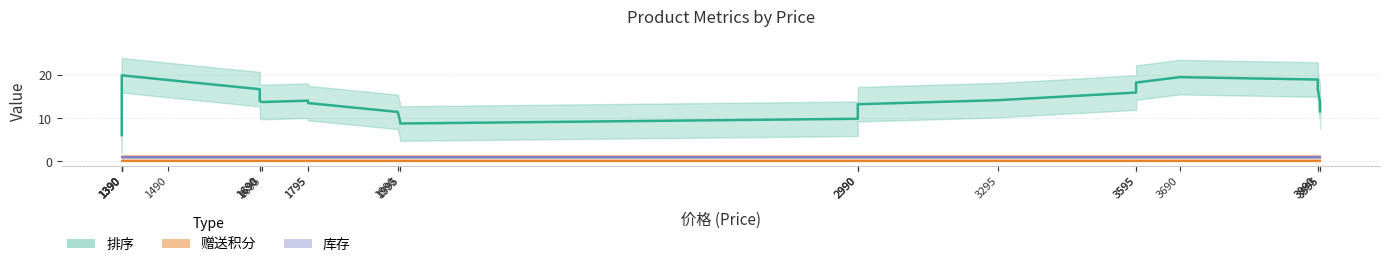

How many series are shown in this chart?

3